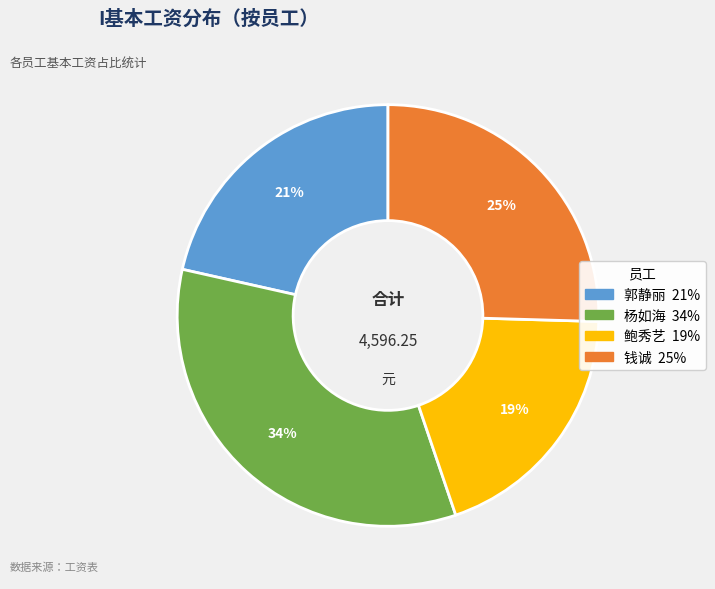

The 鲍秀艺 slice represents 31% of the pie. True or false?

False